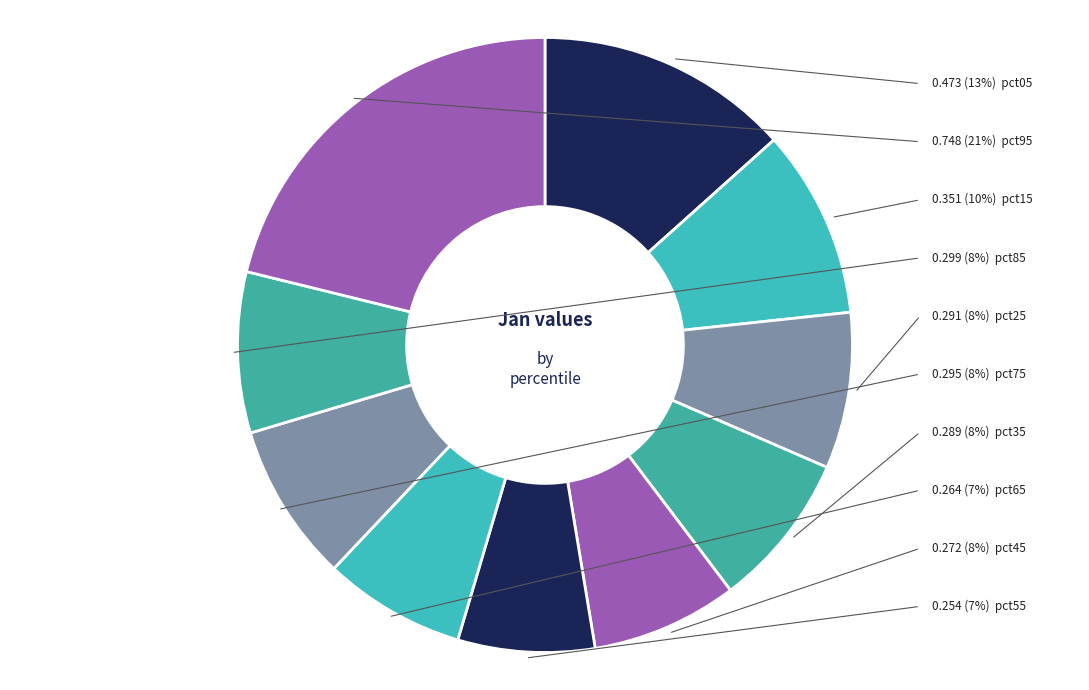

The pct75 slice represents 1% of the pie. True or false?

False